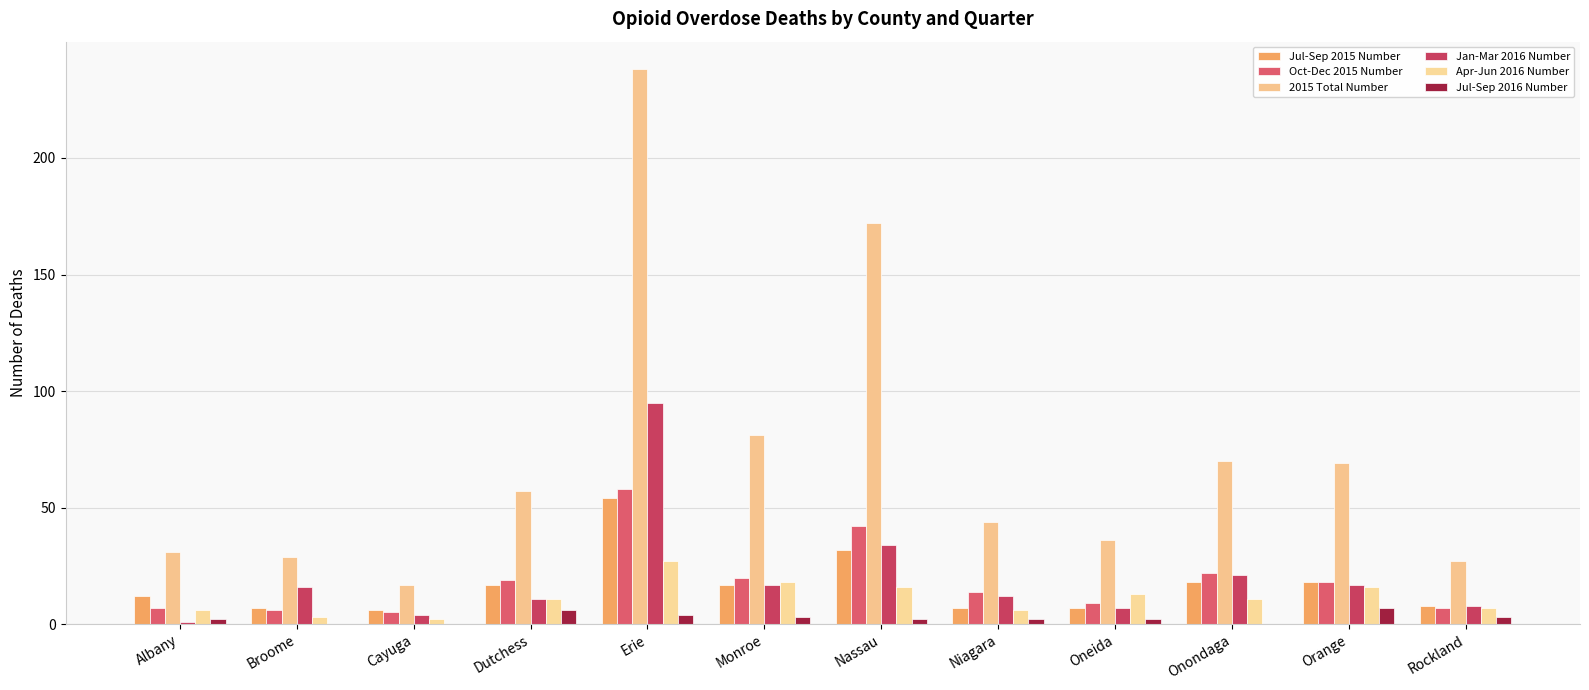

The value of Jul-Sep 2015 Number at Monroe is 17. True or false?

True